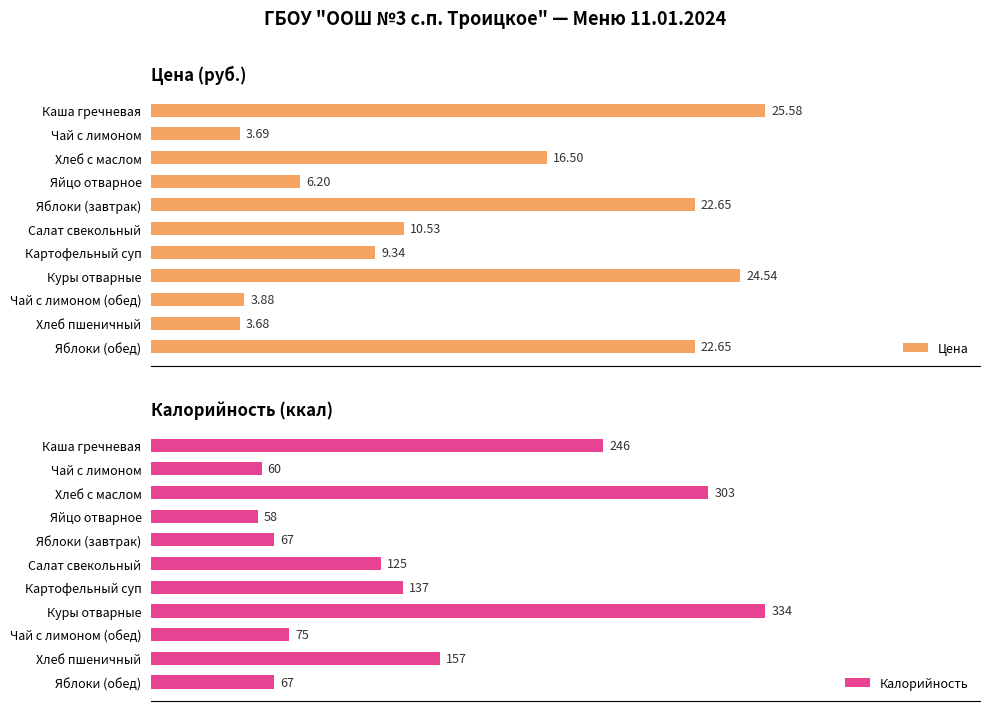

At which label is Калорийность closest to 196?

Хлеб пшеничный